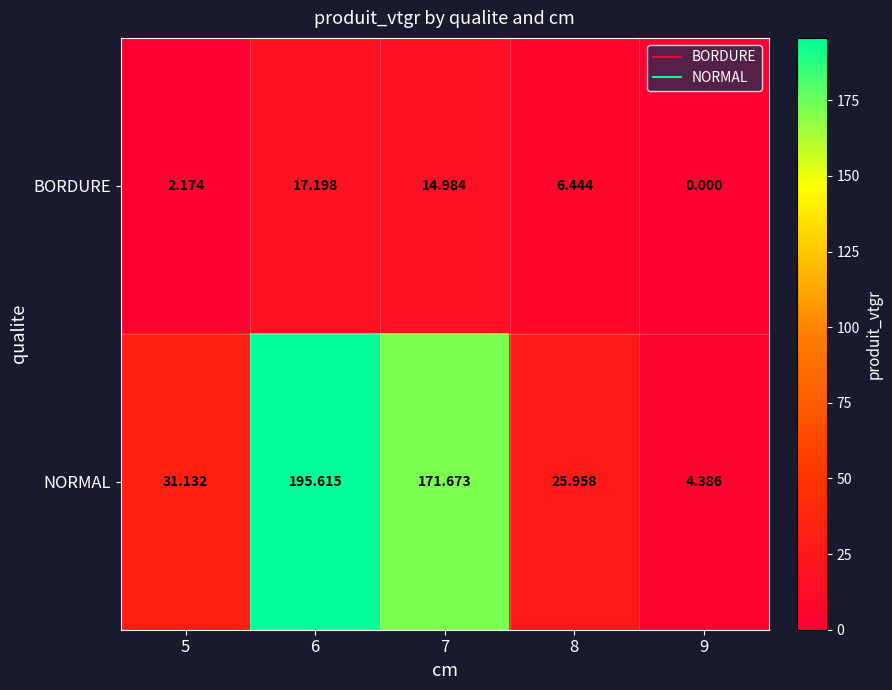

Between 6 and 9, which series saw the biggest shift?

NORMAL